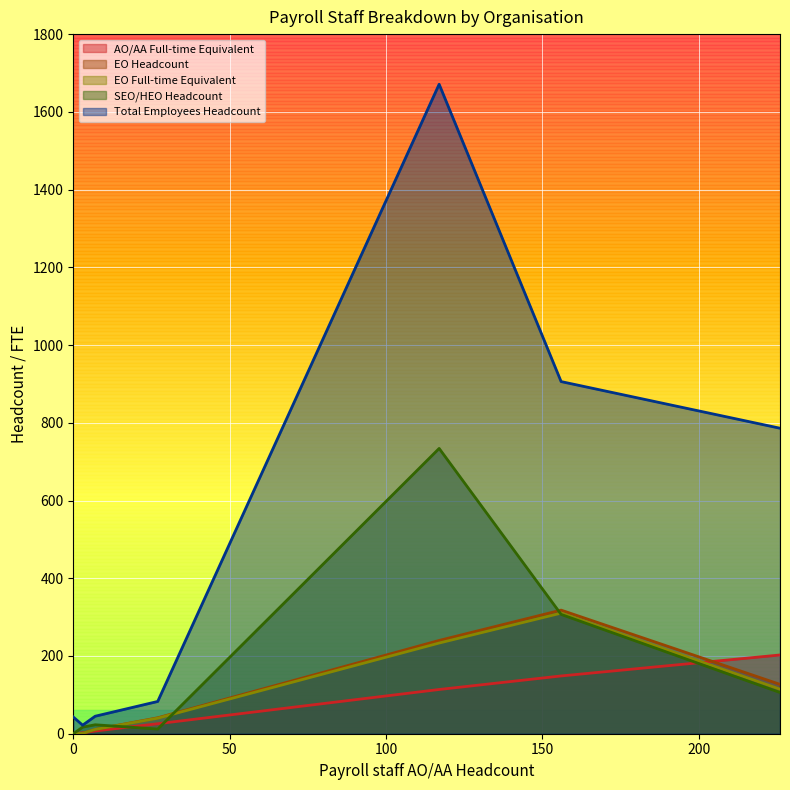

What is the difference between the maximum and minimum values in the EO Full-time Equivalent series?

310.3